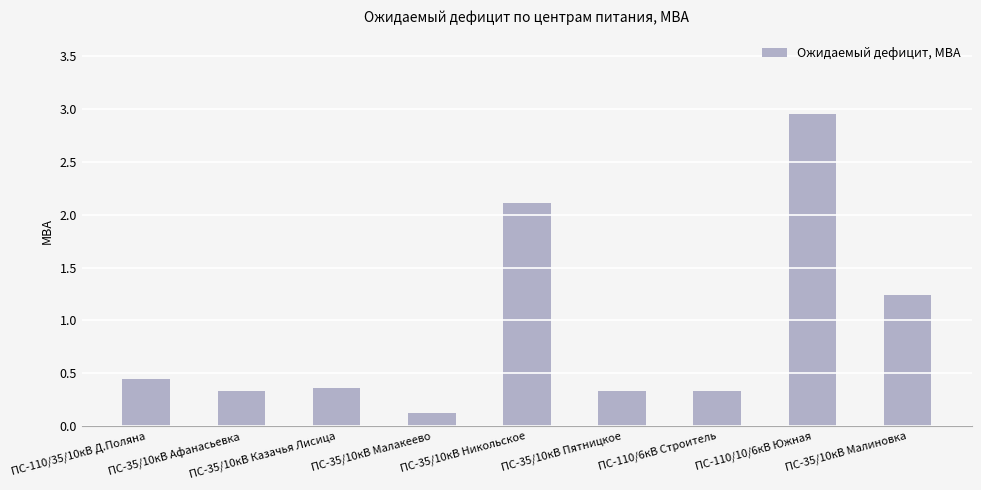

The chart shows a value of 0.3 at ПС-35/10кВ Афанасьевка. True or false?

True